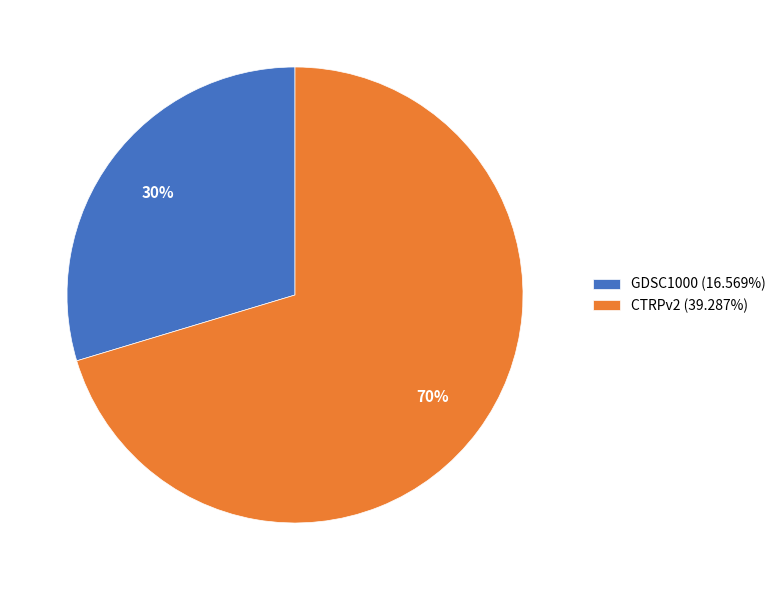

Count the number of slices in the pie.

2